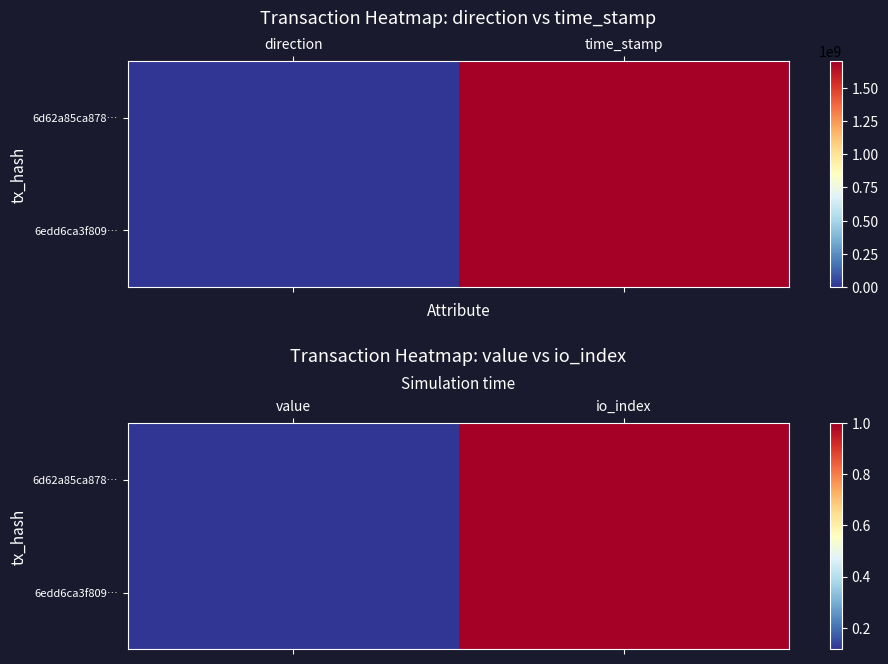

At which category is the sum across all series the highest?

io_index